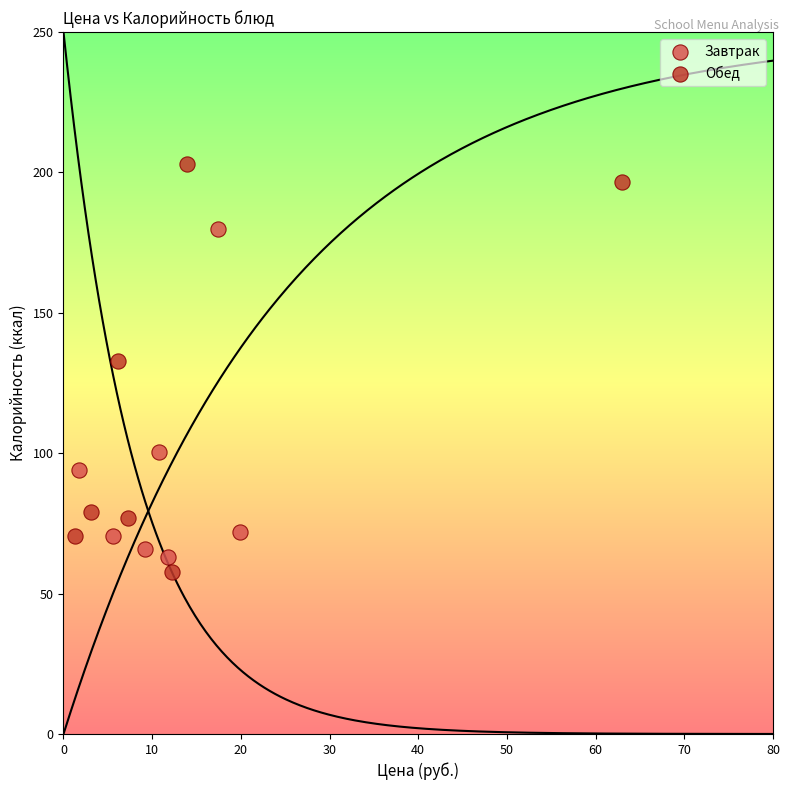

Which series has the largest Y range (max minus min)?

Обед